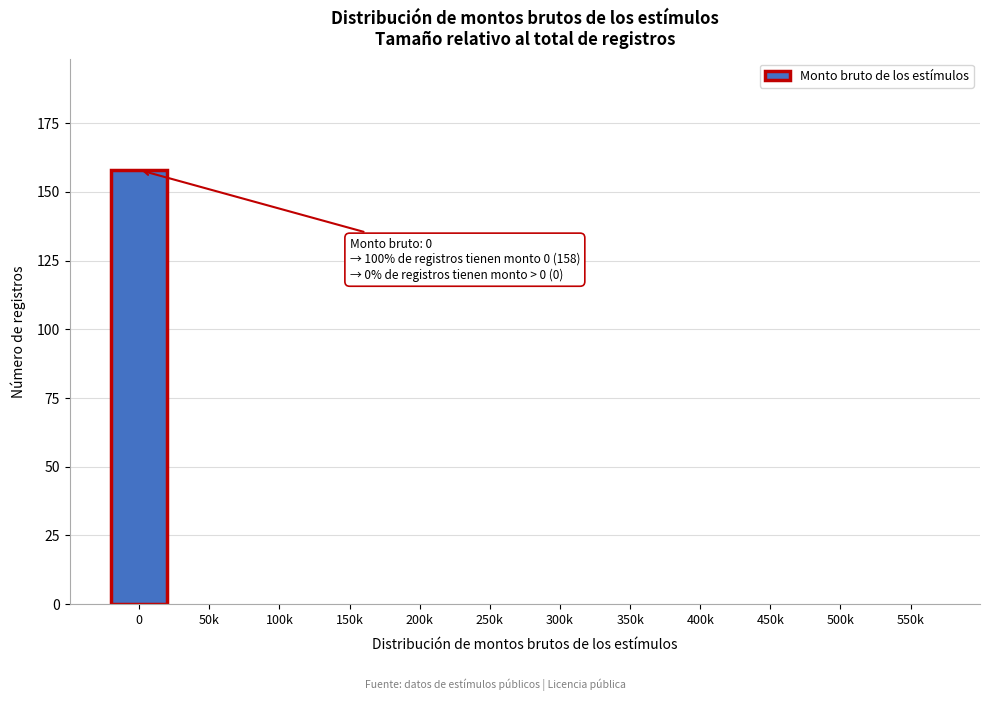

Reading right to left, list all the values displayed in this chart.

550k=0	500k=0	450k=0	400k=0	350k=0	300k=0	250k=0	200k=0	150k=0	100k=0	50k=0	0=158